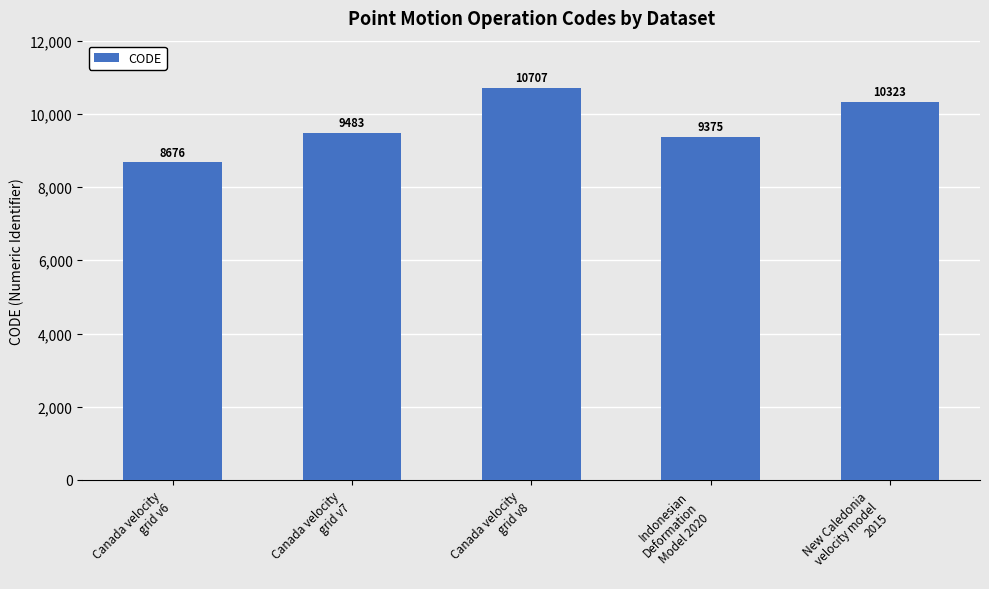

Does the chart contain stacked bars?

No